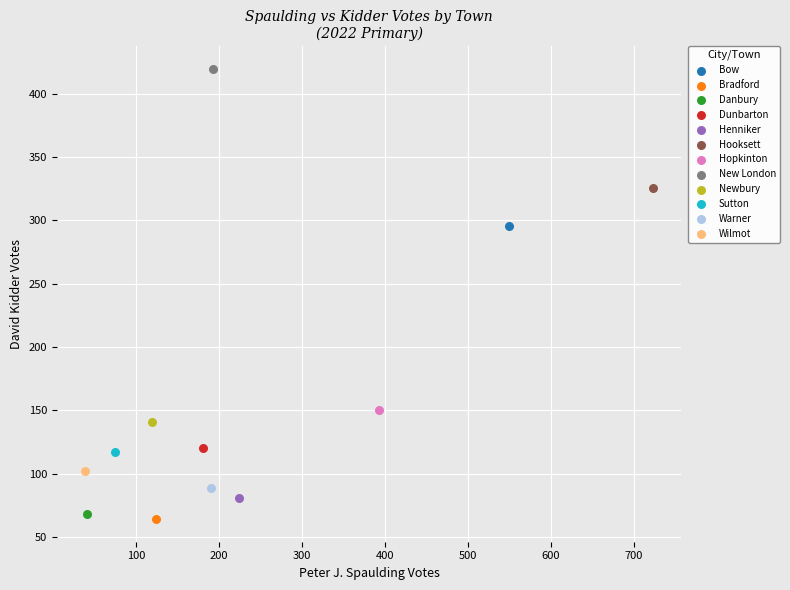

What are all the series names shown in the legend?

Bow, Bradford, Danbury, Dunbarton, Henniker, Hooksett, Hopkinton, New London, Newbury, Sutton, Warner, Wilmot